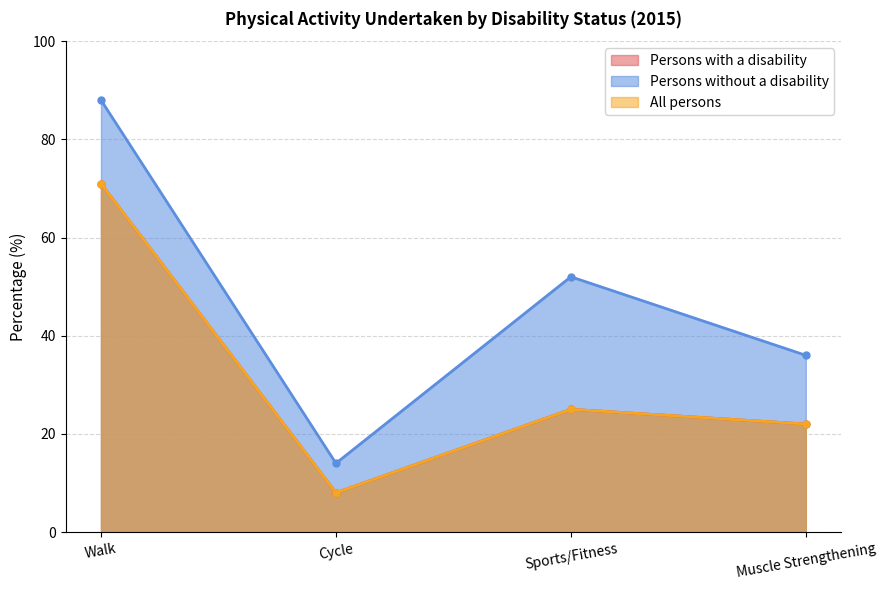

True or false: Persons without a disability and All persons intersect in this chart.

False